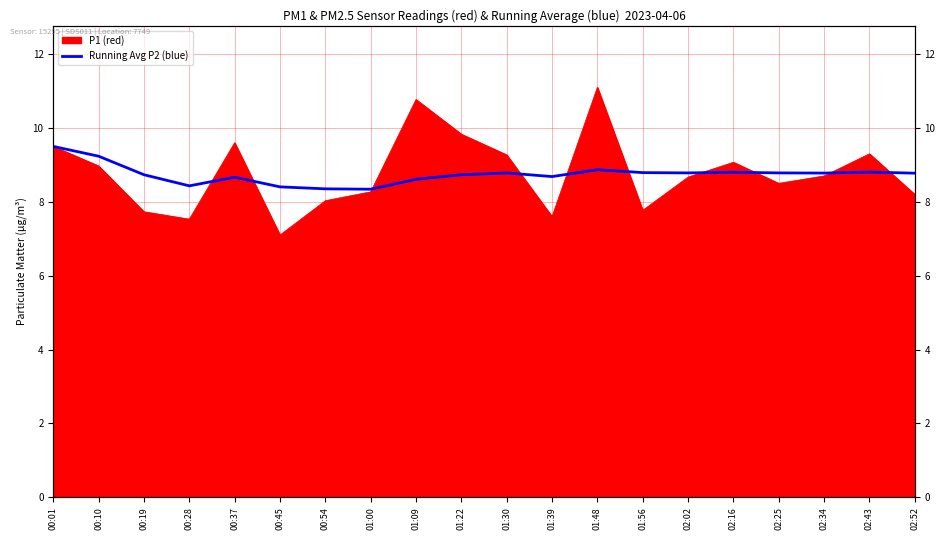

How many lines are shown in the chart?

1